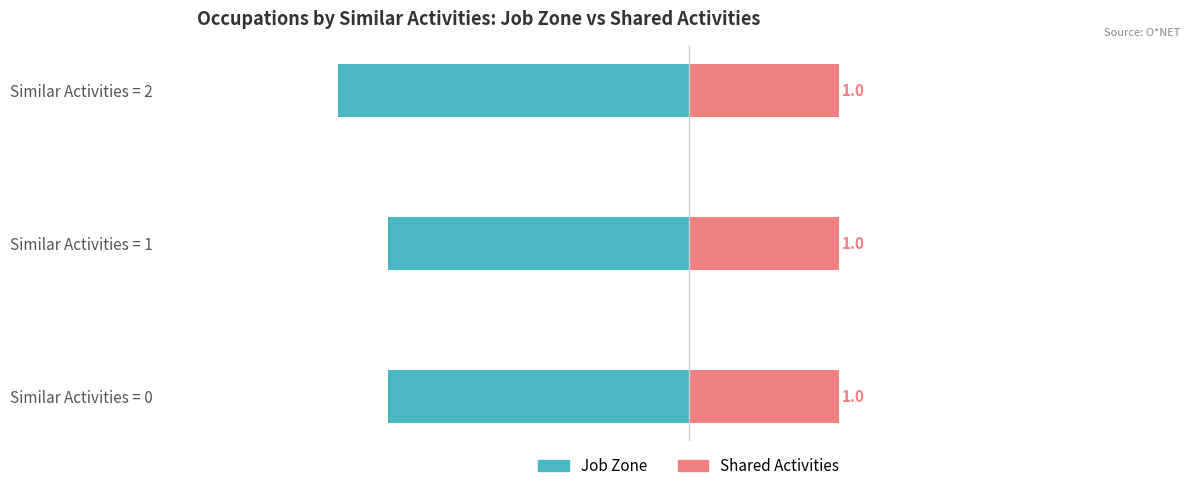

At which label does Job Zone reach its minimum?

Similar Activities = 2